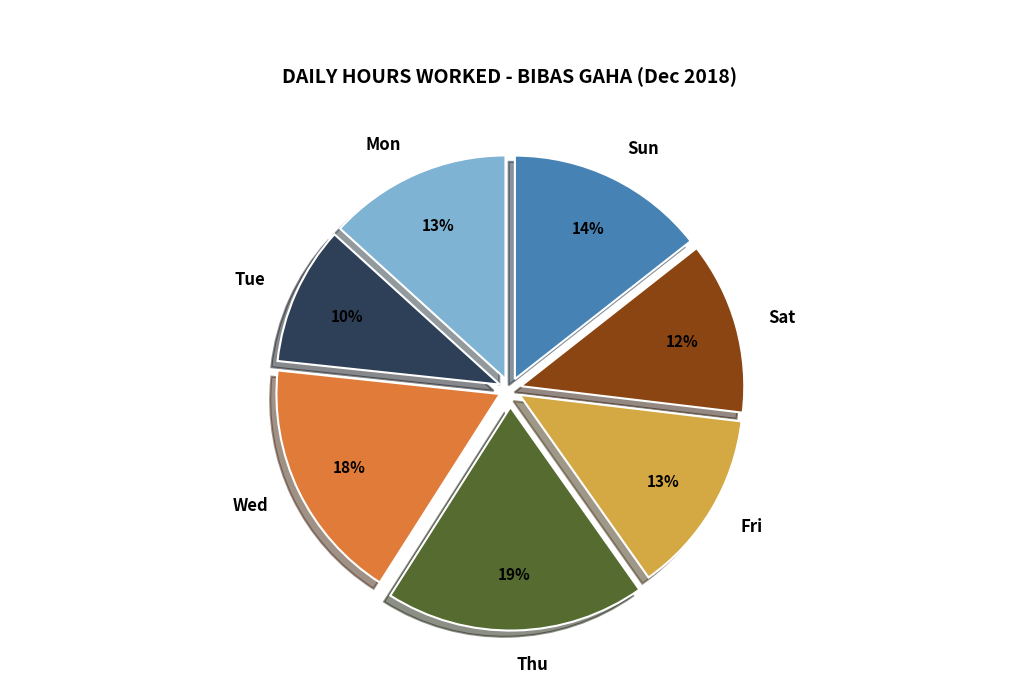

Between Sun and Thu, which is larger?

Thu